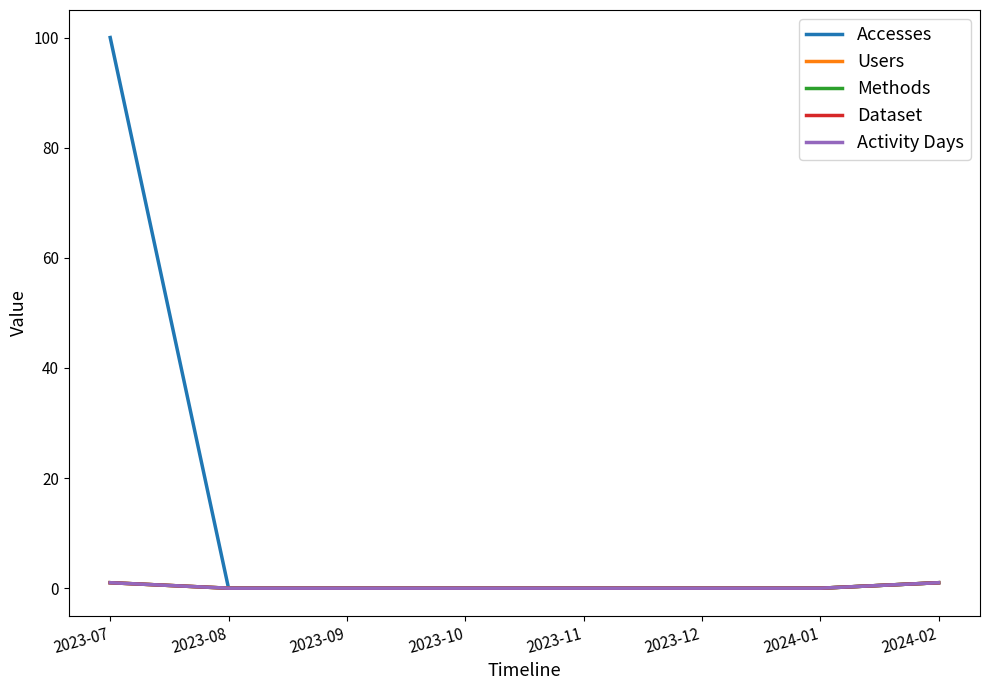

What is the difference between the maximum and minimum values in the Methods series?

1